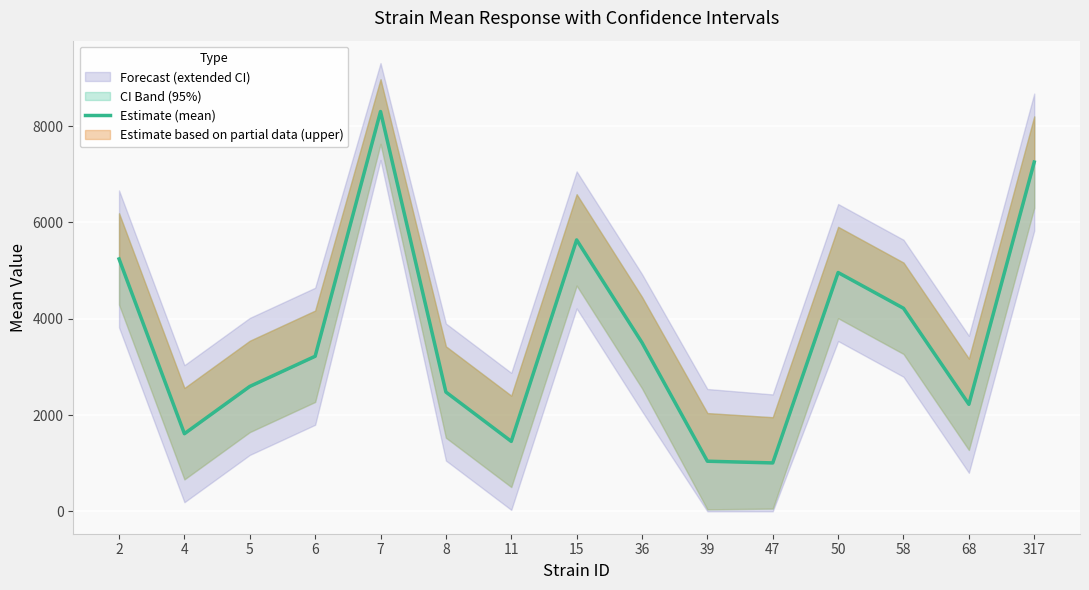

Reading left to right, list all the values displayed in this chart.

2=5240.7	4=1611.6	5=2593.4	6=3219.8	7=8302.2	8=2476.8	11=1452.5	15=5635.9	36=3502.5	39=1040.3	47=1004.9	50=4958.7	58=4216.6	68=2222.5	317=7252.6